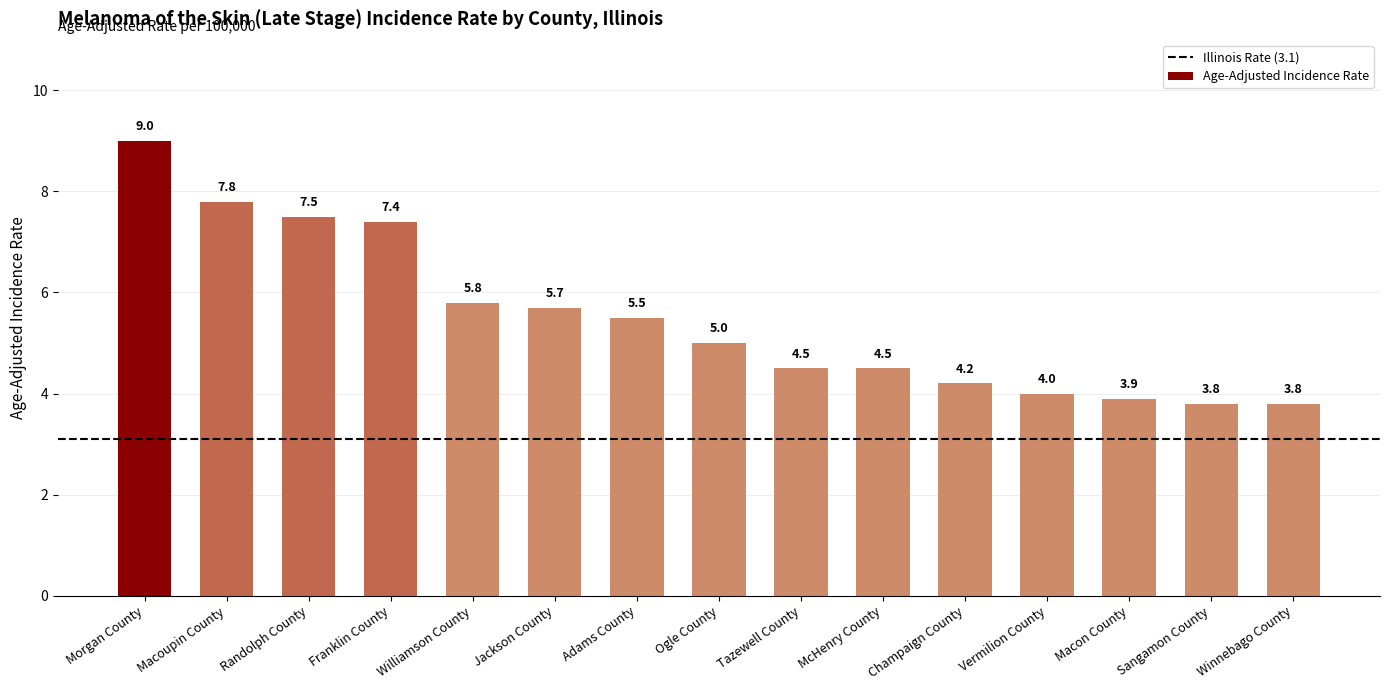

What value does the data have at Sangamon County?

3.8